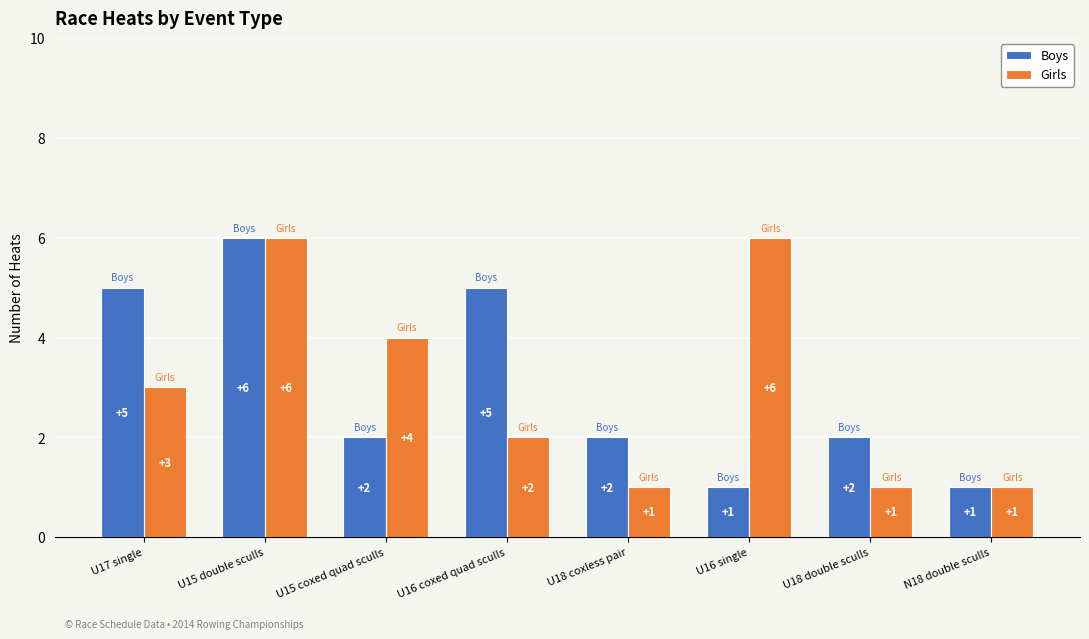

What are all the series names shown in the legend?

Boys, Girls